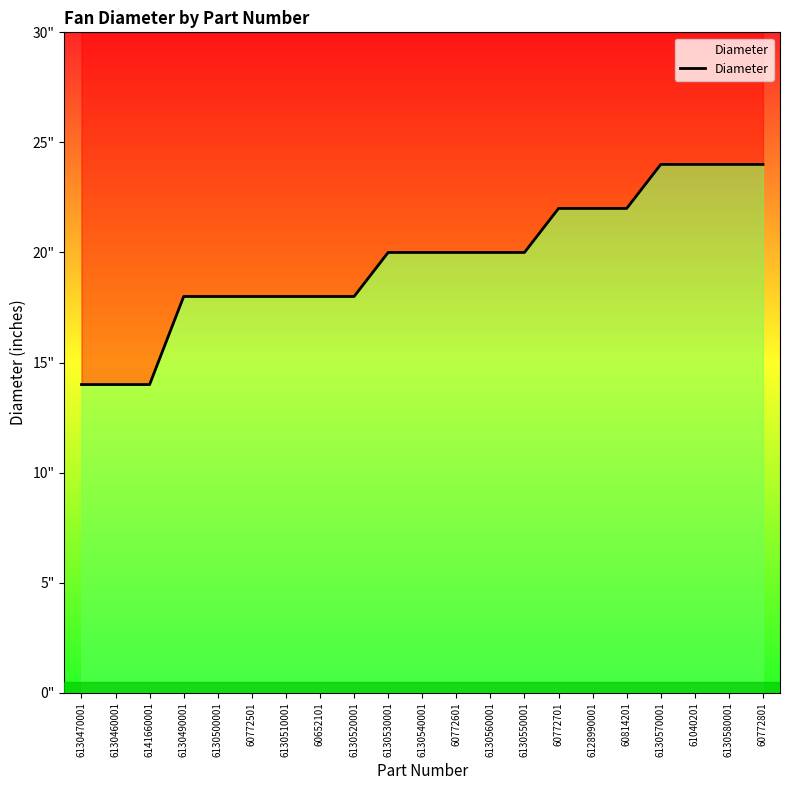

How many lines are shown in the chart?

1